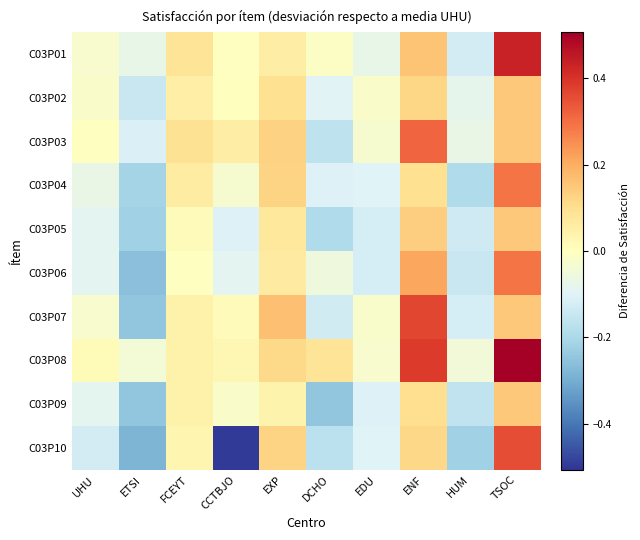

Reading right to left, what are all the values shown in this chart?

C03P01: TSOC=0.4	HUM=-0.1	ENF=0.2	EDU=-0.1	DCHO=-0.0	EXP=0.1	CCTBJO=-0.0	FCEYT=0.1	ETSI=-0.1	UHU=-0.0
C03P02: TSOC=0.1	HUM=-0.1	ENF=0.1	EDU=-0.0	DCHO=-0.1	EXP=0.1	CCTBJO=0.0	FCEYT=0.1	ETSI=-0.1	UHU=-0.0
C03P03: TSOC=0.1	HUM=-0.1	ENF=0.3	EDU=-0.0	DCHO=-0.2	EXP=0.1	CCTBJO=0.1	FCEYT=0.1	ETSI=-0.1	UHU=-0.0
C03P04: TSOC=0.3	HUM=-0.2	ENF=0.1	EDU=-0.1	DCHO=-0.1	EXP=0.1	CCTBJO=-0.0	FCEYT=0.1	ETSI=-0.2	UHU=-0.1
C03P05: TSOC=0.1	HUM=-0.1	ENF=0.1	EDU=-0.1	DCHO=-0.2	EXP=0.1	CCTBJO=-0.1	FCEYT=0.0	ETSI=-0.2	UHU=-0.1
C03P06: TSOC=0.3	HUM=-0.1	ENF=0.2	EDU=-0.1	DCHO=-0.1	EXP=0.1	CCTBJO=-0.1	FCEYT=-0.0	ETSI=-0.3	UHU=-0.1
C03P07: TSOC=0.1	HUM=-0.1	ENF=0.4	EDU=-0.0	DCHO=-0.1	EXP=0.2	CCTBJO=0.0	FCEYT=0.0	ETSI=-0.2	UHU=-0.0
C03P08: TSOC=0.5	HUM=-0.0	ENF=0.4	EDU=-0.0	DCHO=0.1	EXP=0.1	CCTBJO=0.0	FCEYT=0.0	ETSI=-0.0	UHU=0.0
C03P09: TSOC=0.1	HUM=-0.2	ENF=0.1	EDU=-0.1	DCHO=-0.2	EXP=0.0	CCTBJO=-0.0	FCEYT=0.0	ETSI=-0.2	UHU=-0.1
C03P10: TSOC=0.4	HUM=-0.2	ENF=0.1	EDU=-0.1	DCHO=-0.2	EXP=0.1	CCTBJO=-0.5	FCEYT=0.0	ETSI=-0.3	UHU=-0.1